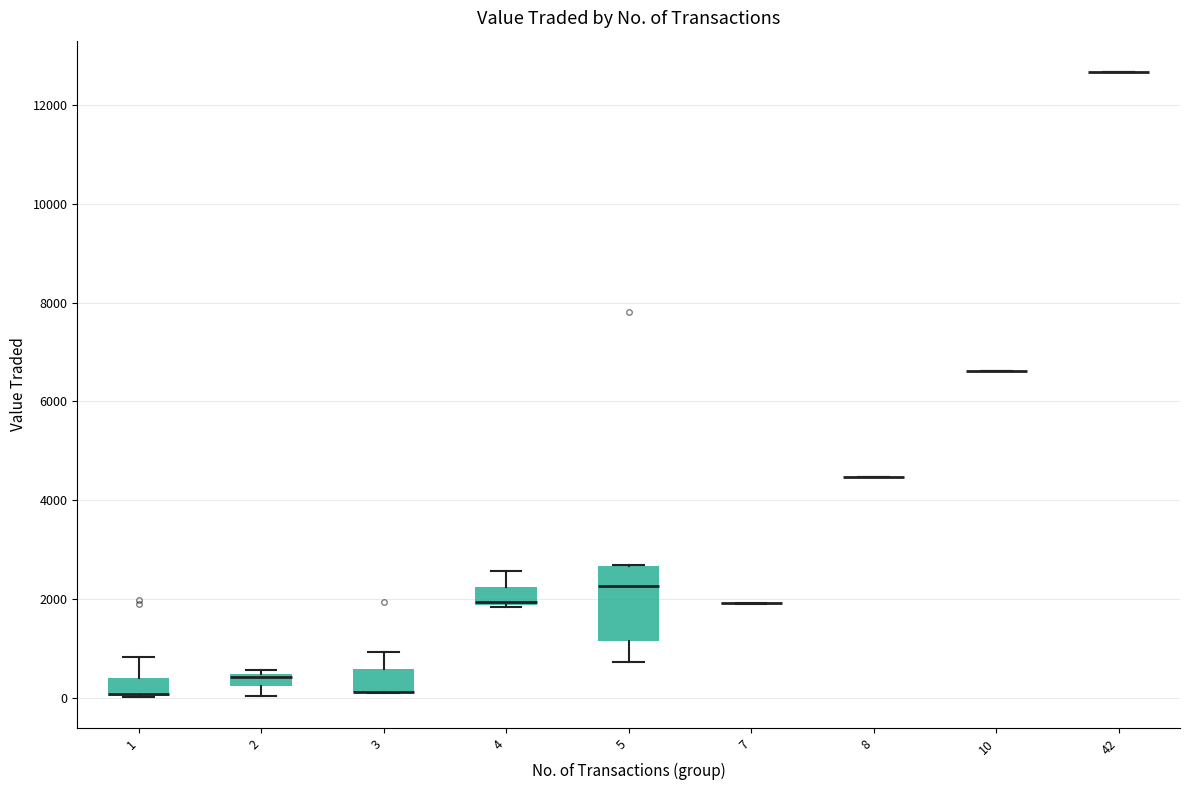

Which box is the tallest, from its lower edge to its upper edge?

5